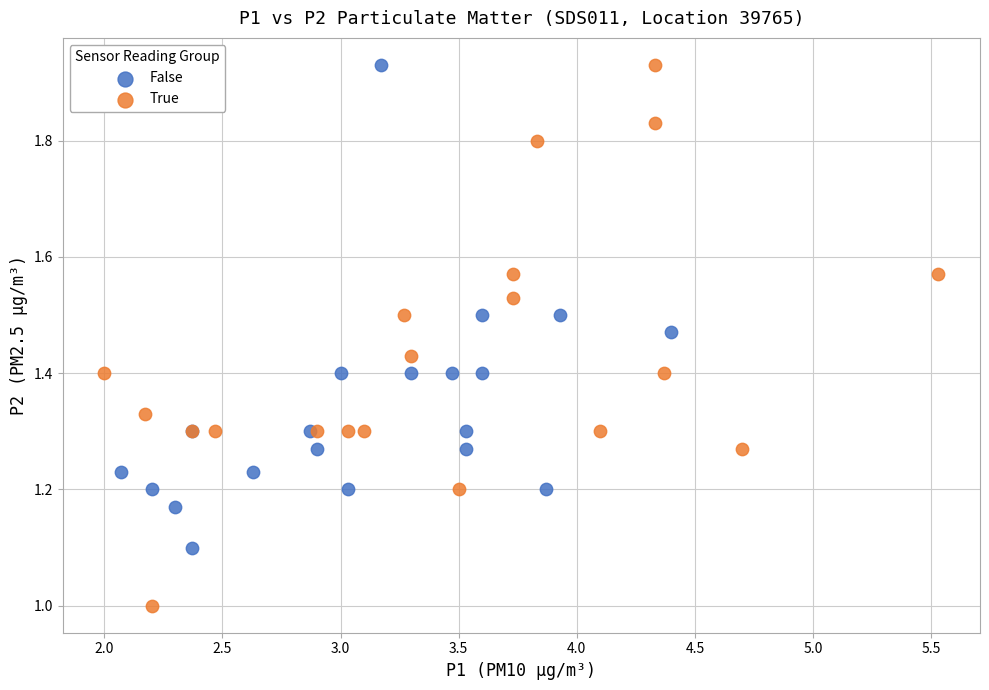

Which series contains the lowest Y value?

True